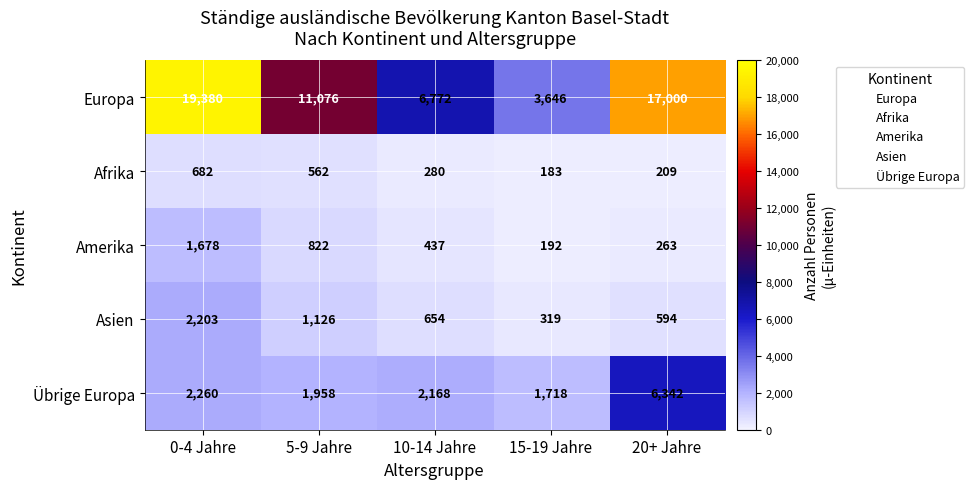

Reading left to right, extract all data points from this chart.

Europa: 0-4 Jahre=19380	5-9 Jahre=11076	10-14 Jahre=6772	15-19 Jahre=3646	20+ Jahre=17000
Afrika: 0-4 Jahre=682	5-9 Jahre=562	10-14 Jahre=280	15-19 Jahre=183	20+ Jahre=209
Amerika: 0-4 Jahre=1678	5-9 Jahre=822	10-14 Jahre=437	15-19 Jahre=192	20+ Jahre=263
Asien: 0-4 Jahre=2203	5-9 Jahre=1126	10-14 Jahre=654	15-19 Jahre=319	20+ Jahre=594
Übrige Europa: 0-4 Jahre=2260	5-9 Jahre=1958	10-14 Jahre=2168	15-19 Jahre=1718	20+ Jahre=6342